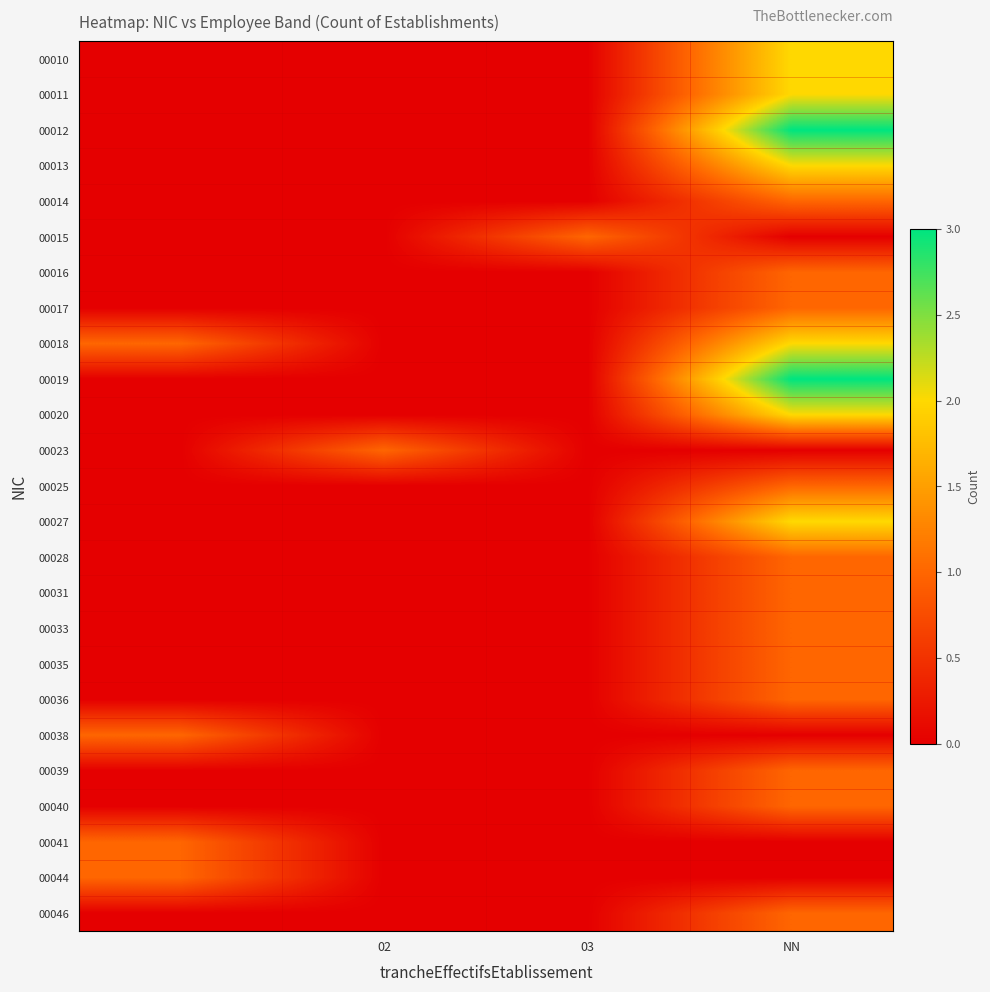

At which category does the chart reach its peak across all series?

NN